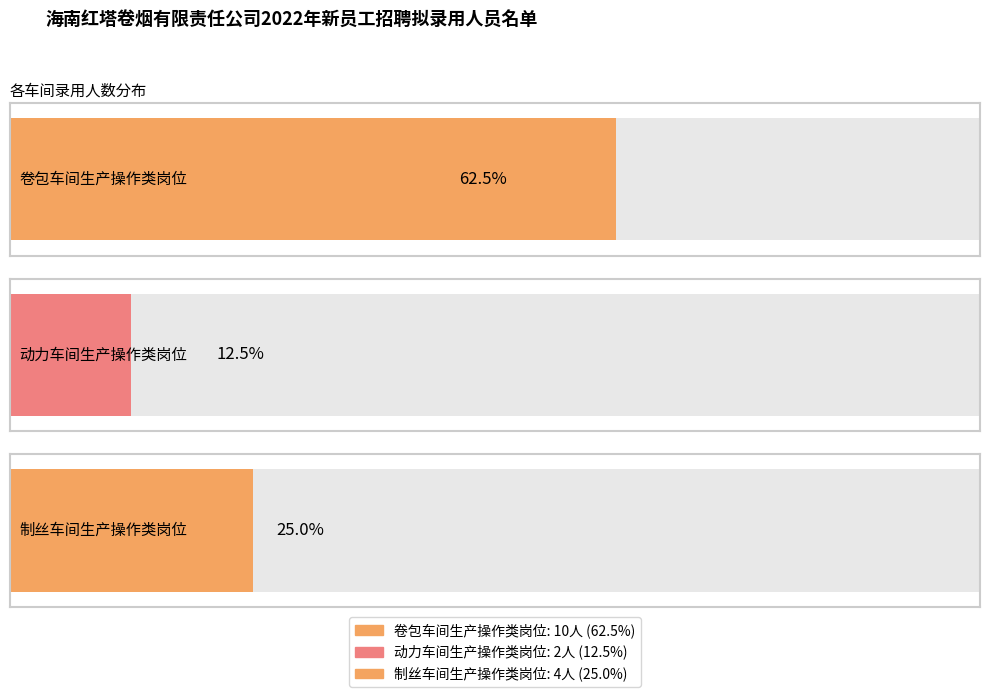

What is the label of the 2nd bar from the right?

动力车间生产操作类岗位